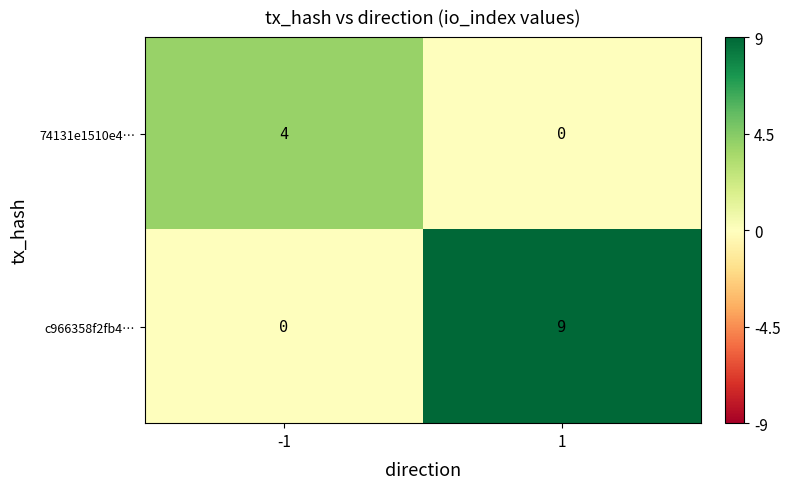

What is the approximate value of 74131e1510e4… at -1?

4